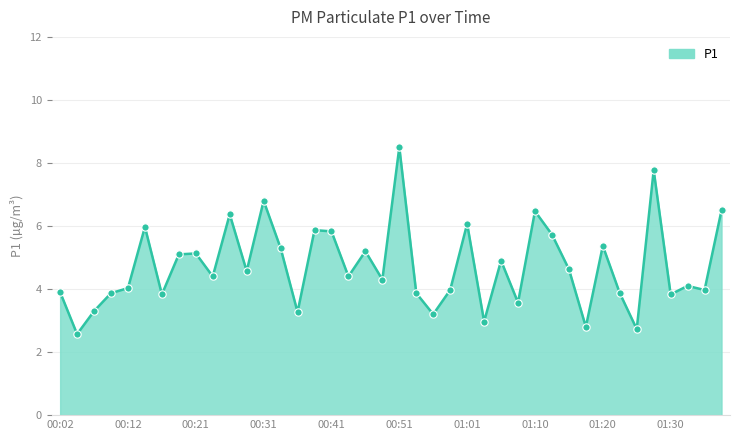

What is the maximum value shown in the chart?

8.5